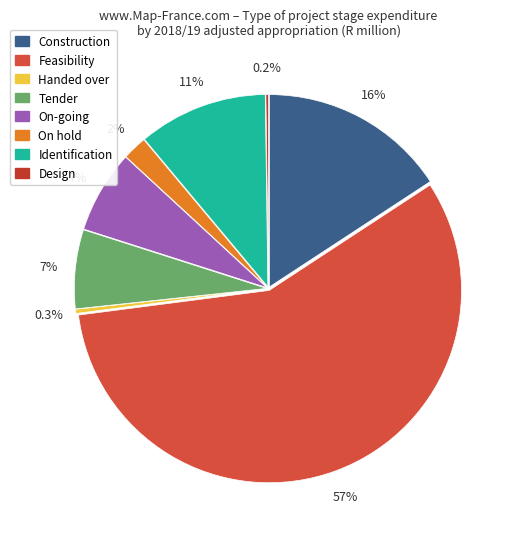

Which category has the smallest portion of the pie?

Design